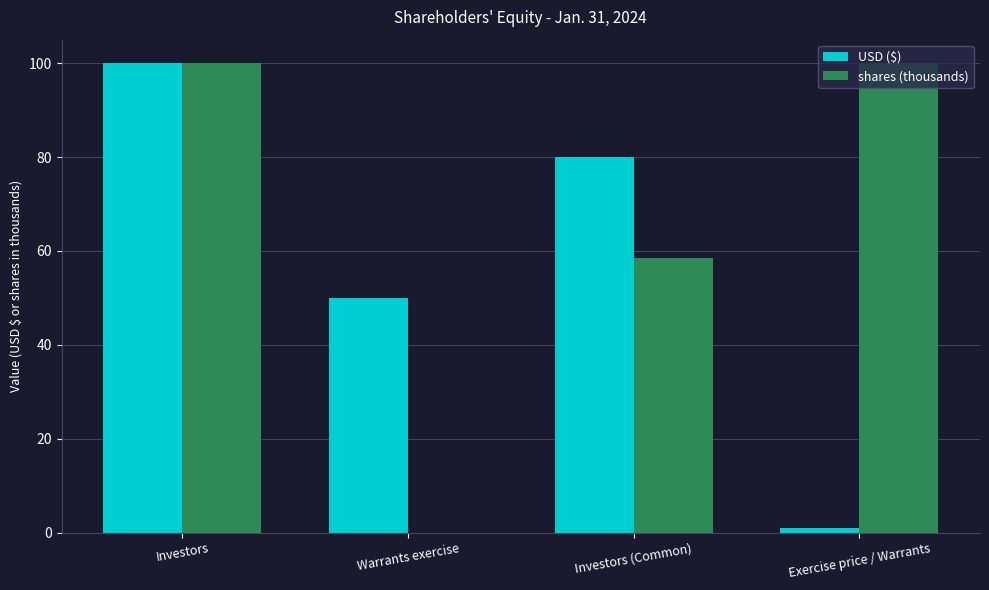

What is the difference between the shares (thousands) values at Investors (Common) and Investors?

41.5